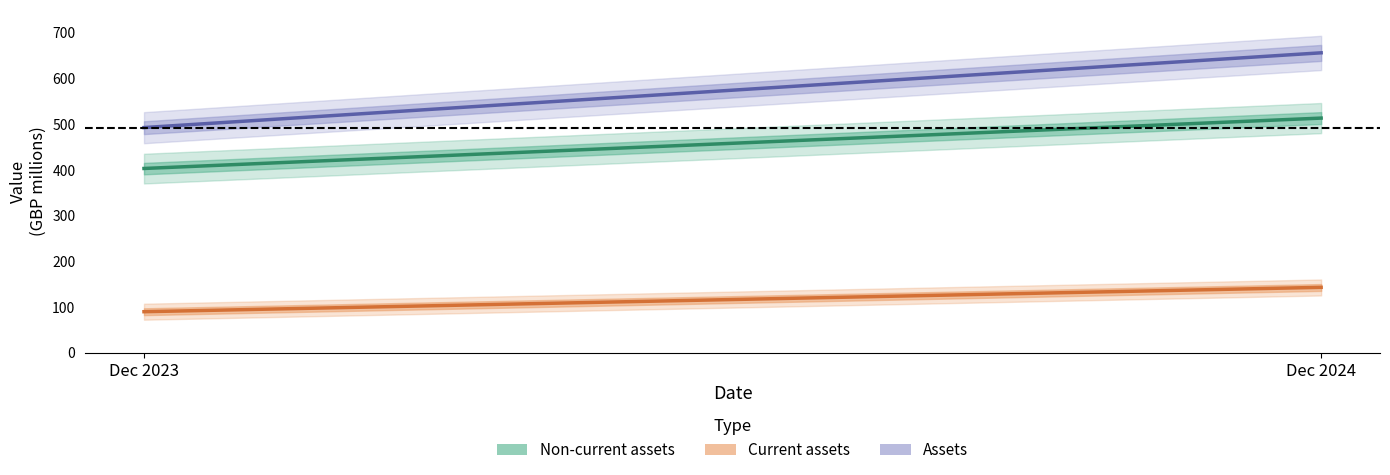

The value of Current assets at Dec 2024 is 142.8. True or false?

True